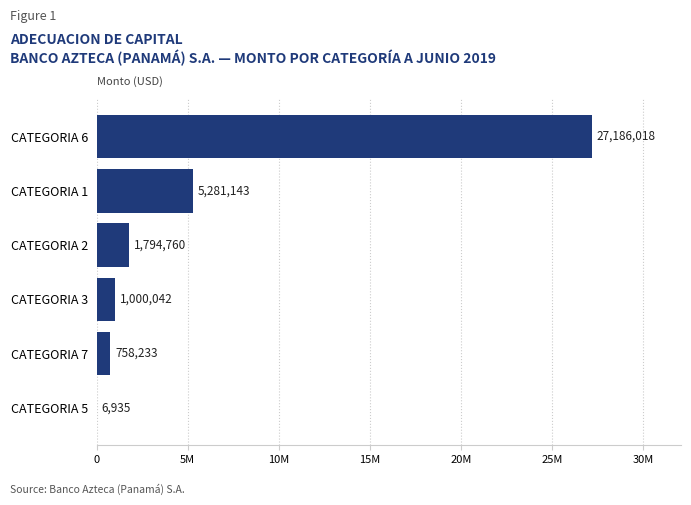

Are the bars horizontal?

Yes